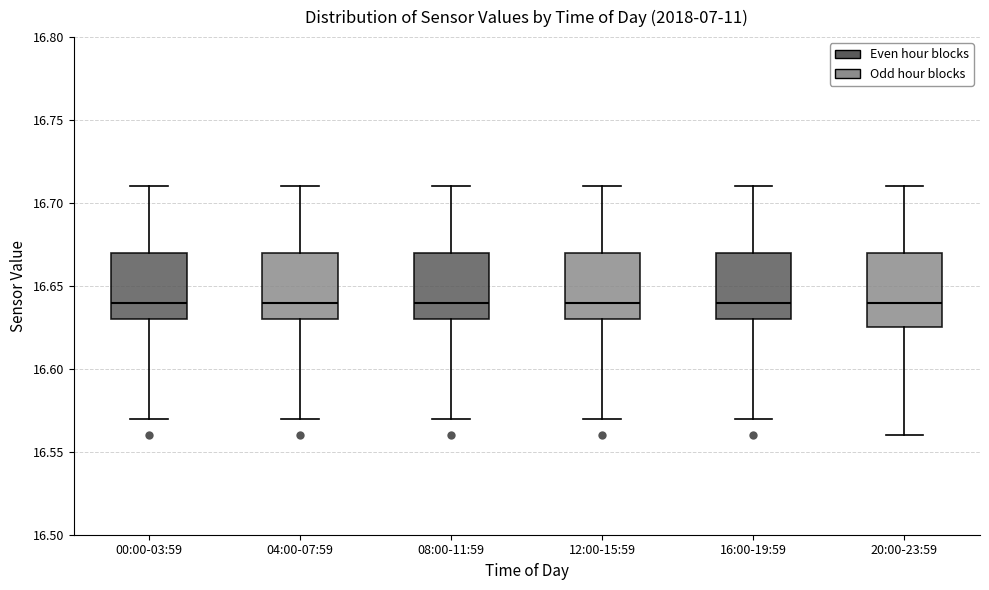

Reading left to right, read every box against the y-axis: the position of its median line, the range the box covers, and the ends of its whiskers. The values are not printed on the chart, so give them approximately, as read against the axis.

00:00-03:59: median 16.640, box 16.630 to 16.670, whiskers 16.570 to 16.710
04:00-07:59: median 16.640, box 16.630 to 16.670, whiskers 16.570 to 16.710
08:00-11:59: median 16.640, box 16.630 to 16.670, whiskers 16.570 to 16.710
12:00-15:59: median 16.640, box 16.630 to 16.670, whiskers 16.570 to 16.710
16:00-19:59: median 16.640, box 16.630 to 16.670, whiskers 16.570 to 16.710
20:00-23:59: median 16.640, box 16.625 to 16.670, whiskers 16.560 to 16.710